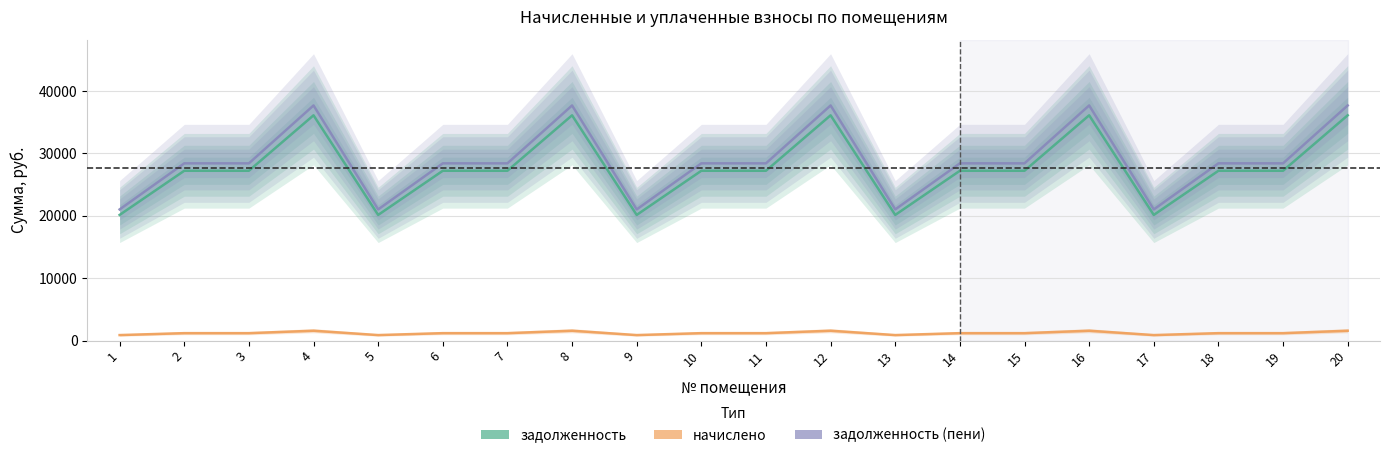

Reading left to right, extract all data points from this chart.

задолженность: 1=20143.9	2=27224.4	3=27224.4	4=36116.4	5=20143.9	6=27224.4	7=27224.4	8=36116.4	9=20143.9	10=27224.4	11=27224.4	12=36116.4	13=20143.9	14=27224.4	15=27224.4	16=36116.4	17=20143.9	18=27224.4	19=27224.4	20=36116.4
начислено: 1=880.8	2=1190.4	3=1190.4	4=1579.2	5=880.8	6=1190.4	7=1190.4	8=1579.2	9=880.8	10=1190.4	11=1190.4	12=1579.2	13=880.8	14=1190.4	15=1190.4	16=1579.2	17=880.8	18=1190.4	19=1190.4	20=1579.2
задолженность_пени: 1=21024.7	2=28414.8	3=28414.8	4=37695.6	5=21024.7	6=28414.8	7=28414.8	8=37695.6	9=21024.7	10=28414.8	11=28414.8	12=37695.6	13=21024.7	14=28414.8	15=28414.8	16=37695.6	17=21024.7	18=28414.8	19=28414.8	20=37695.6